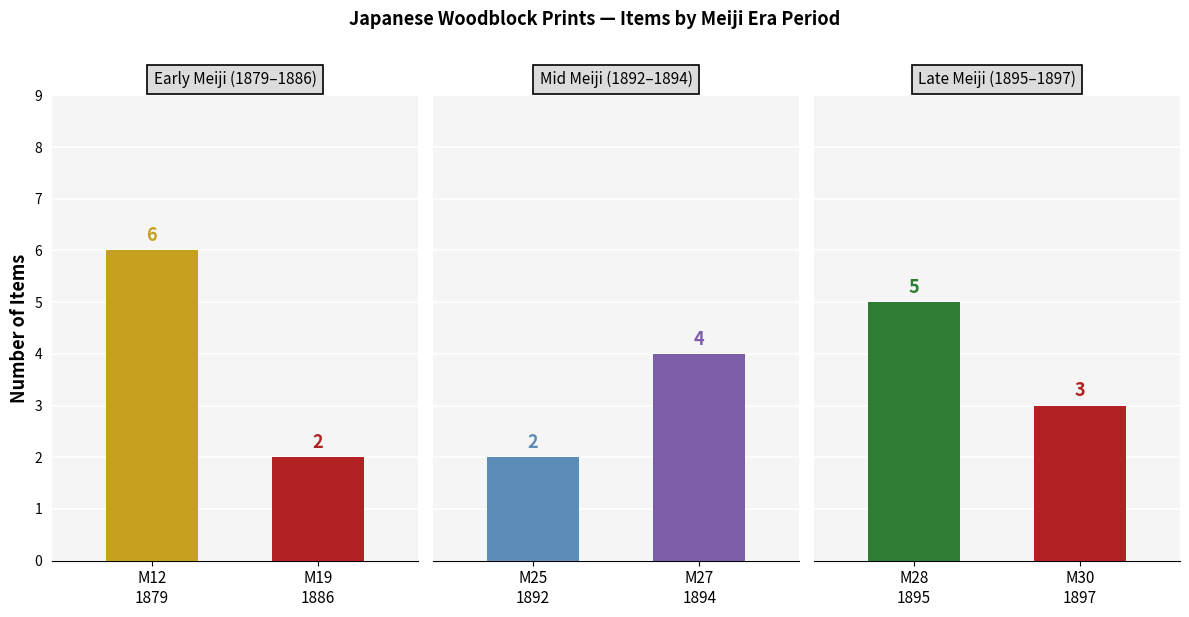

Which series has the largest range (max minus min)?

1879